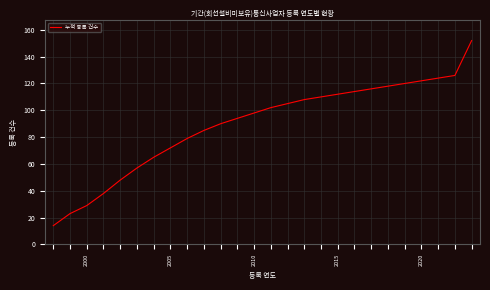

Reading right to left, what are all the values shown in this chart?

152	126	124	122	120	118	116	114	112	110	108	105	102	98	94	90	85	79	72	65	57	48	38	29	23	14